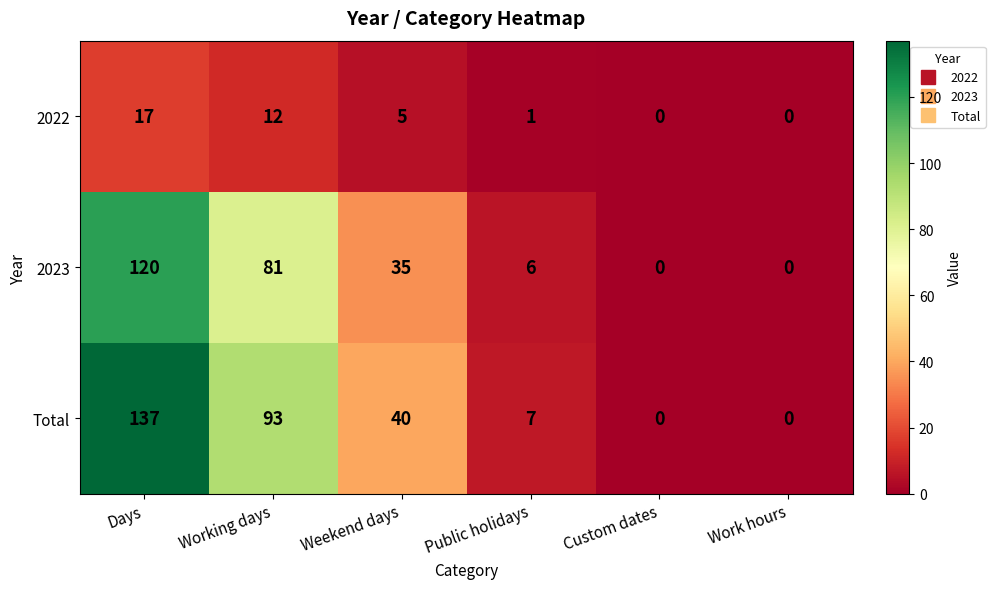

How many categories are shown in the chart?

6